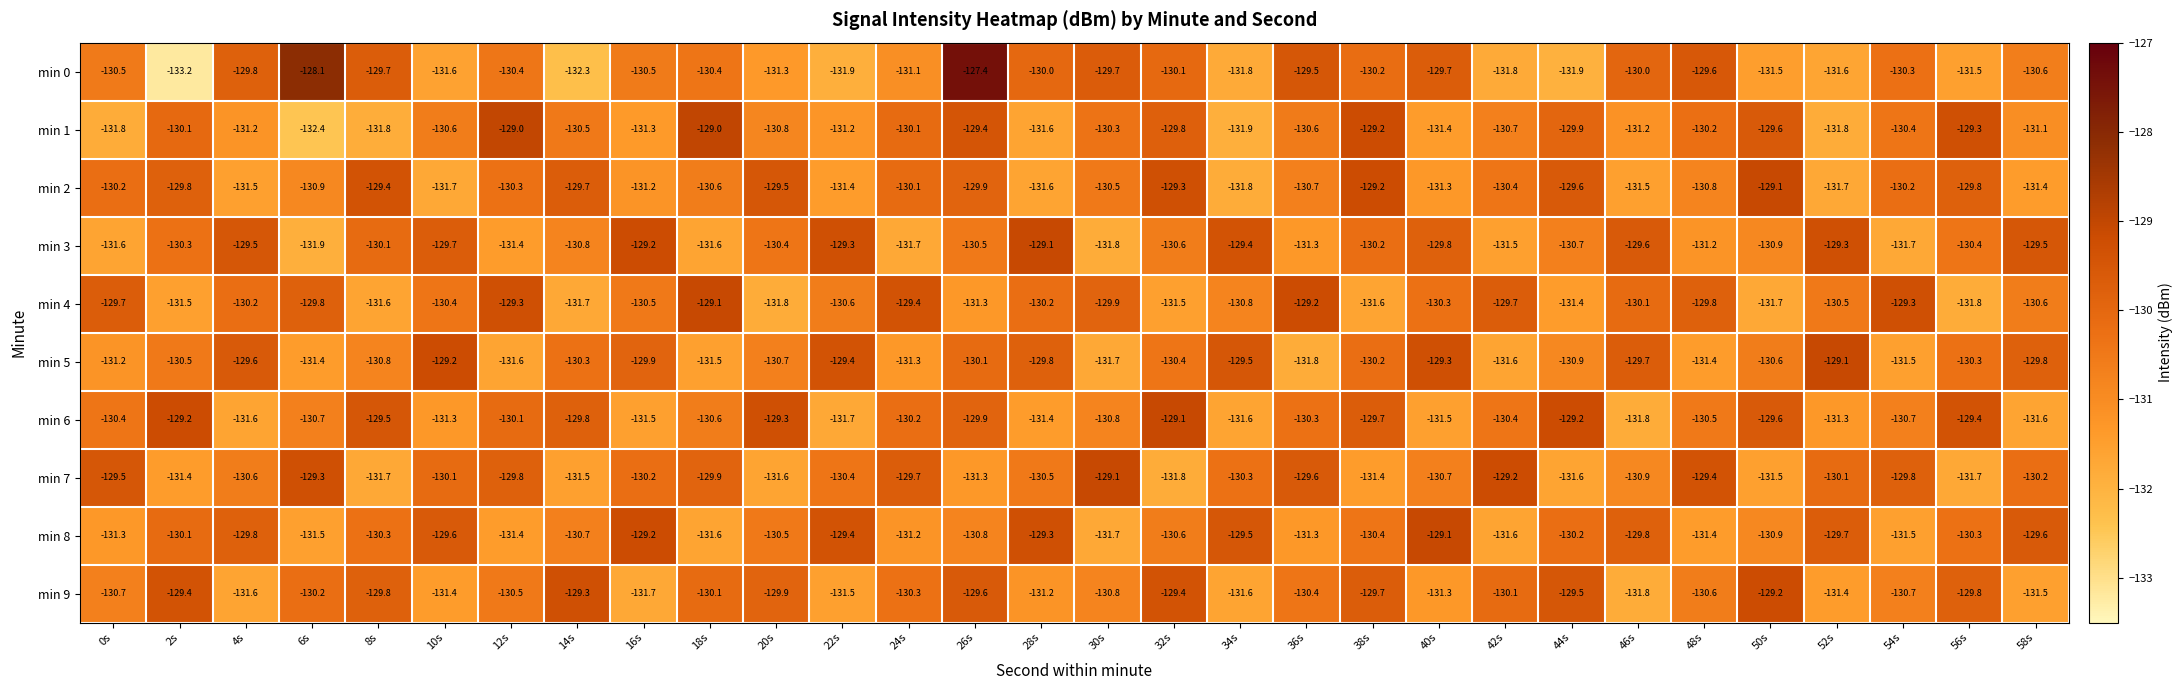

What is the maximum value shown in the chart?

-127.4